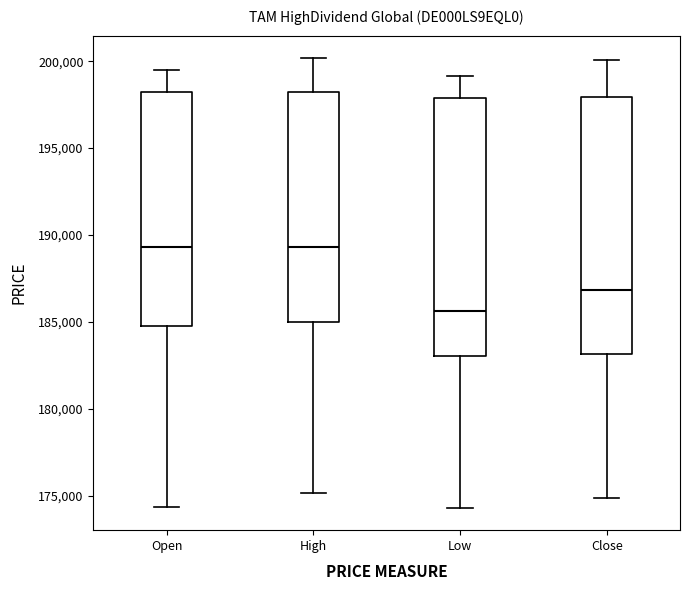

Reading left to right, transcribe this box plot: for each box, give where its median line is, the range the box spans, and where its two whiskers end, as read against the y-axis. The values are not printed on the chart, so give them approximately, as read against the axis.

Open: median 189500, box 185000 to 198000, whiskers 174500 to 199500
High: median 189500, box 185000 to 198000, whiskers 175000 to 200000
Low: median 185500, box 183000 to 198000, whiskers 174500 to 199000
Close: median 187000, box 183000 to 198000, whiskers 175000 to 200000